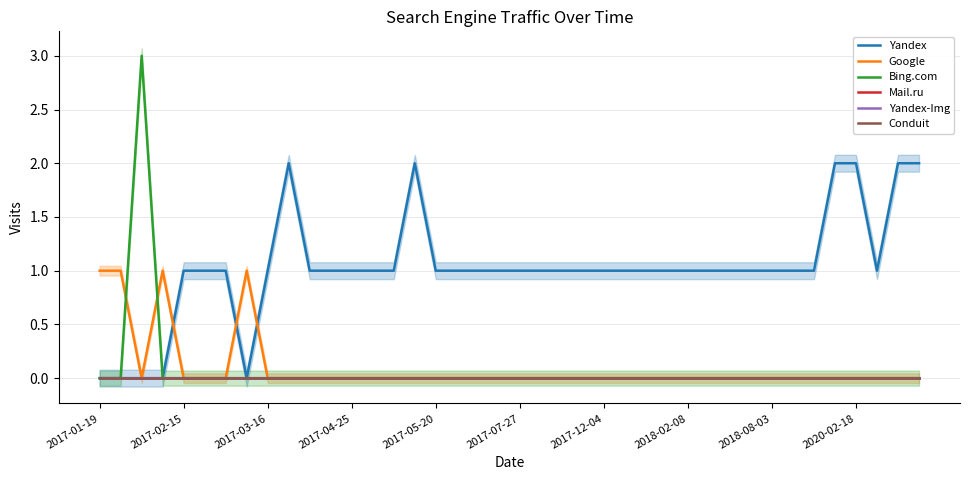

True or false: Yandex has a value of 1 at 13.

True